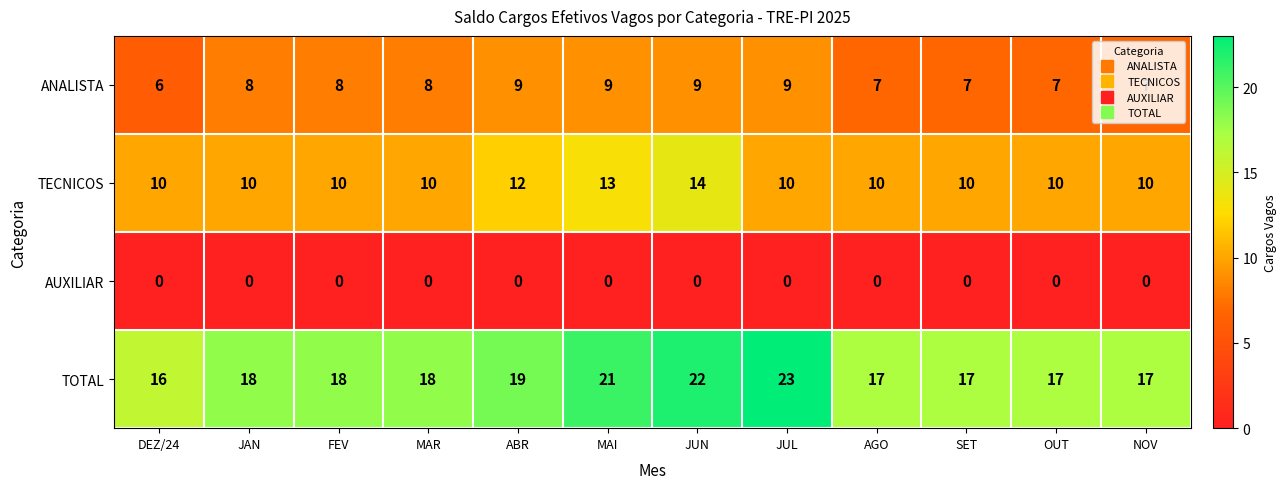

Which series has the largest range (max minus min)?

TOTAL